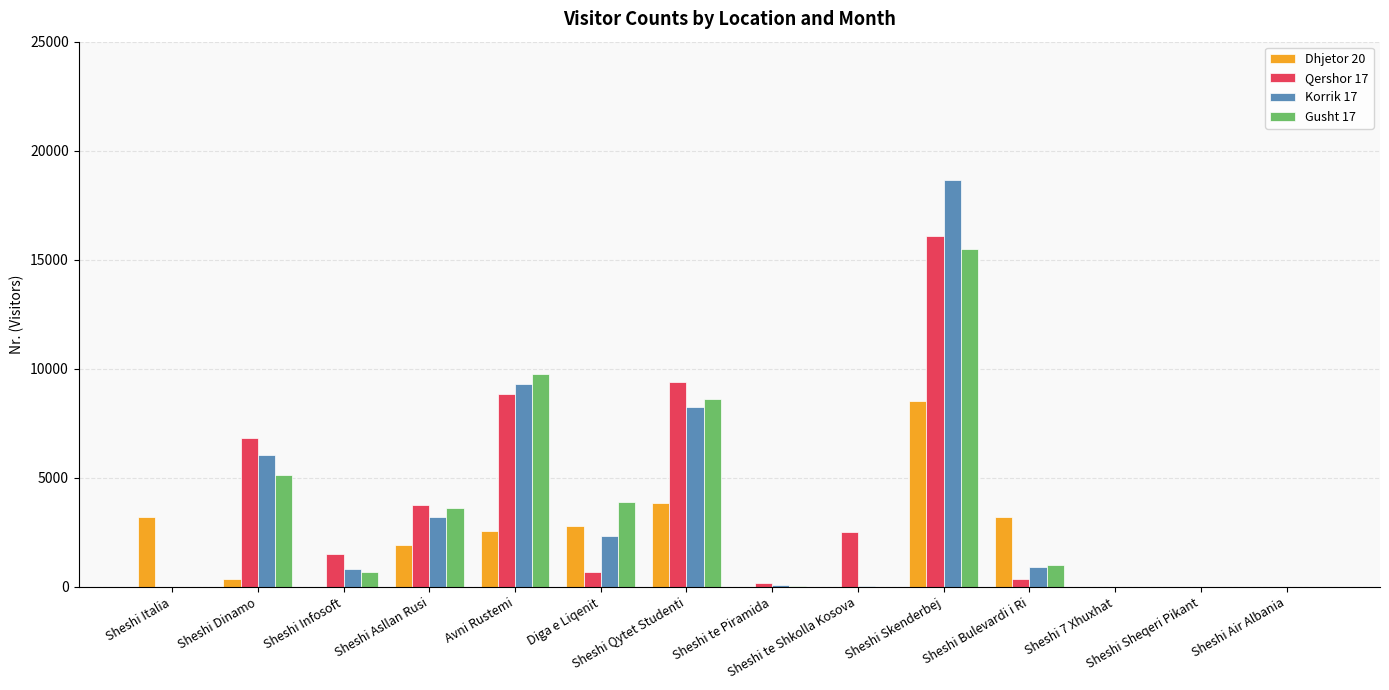

Between Diga e Liqenit and Sheshi te Piramida, which series saw the biggest shift?

Gusht 17